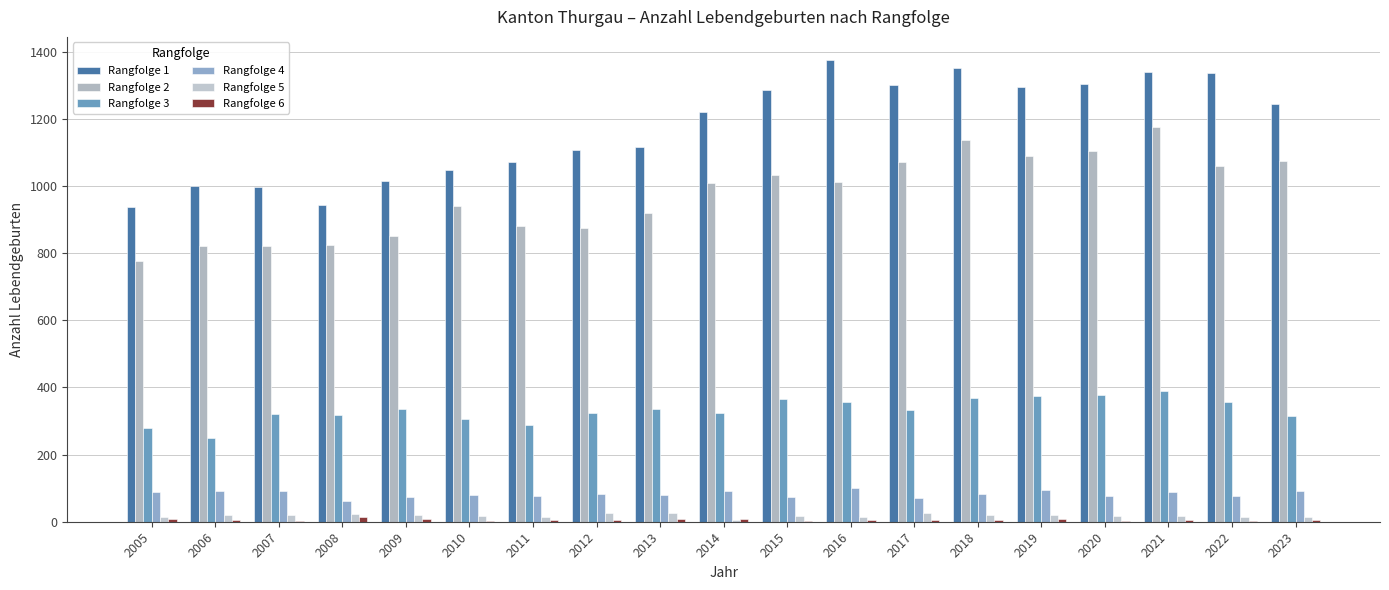

What is the spread (max minus min) of values at 2010?

1044